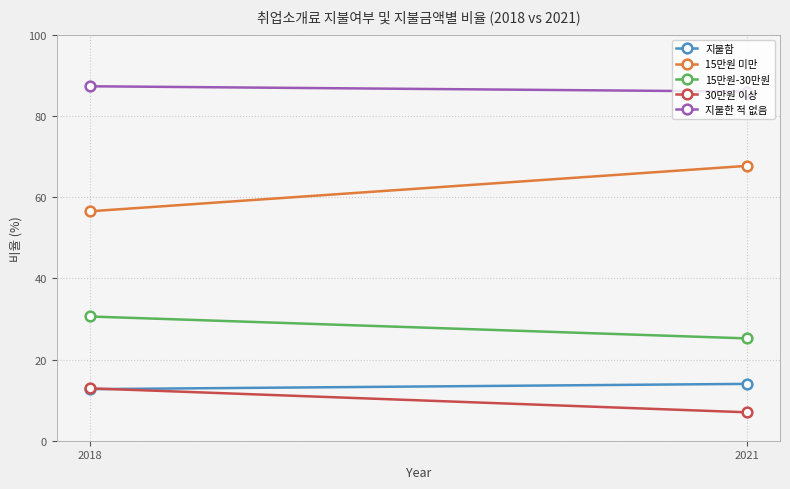

Rank the categories by 30만원 이상 value from lowest to highest.

2021, 2018